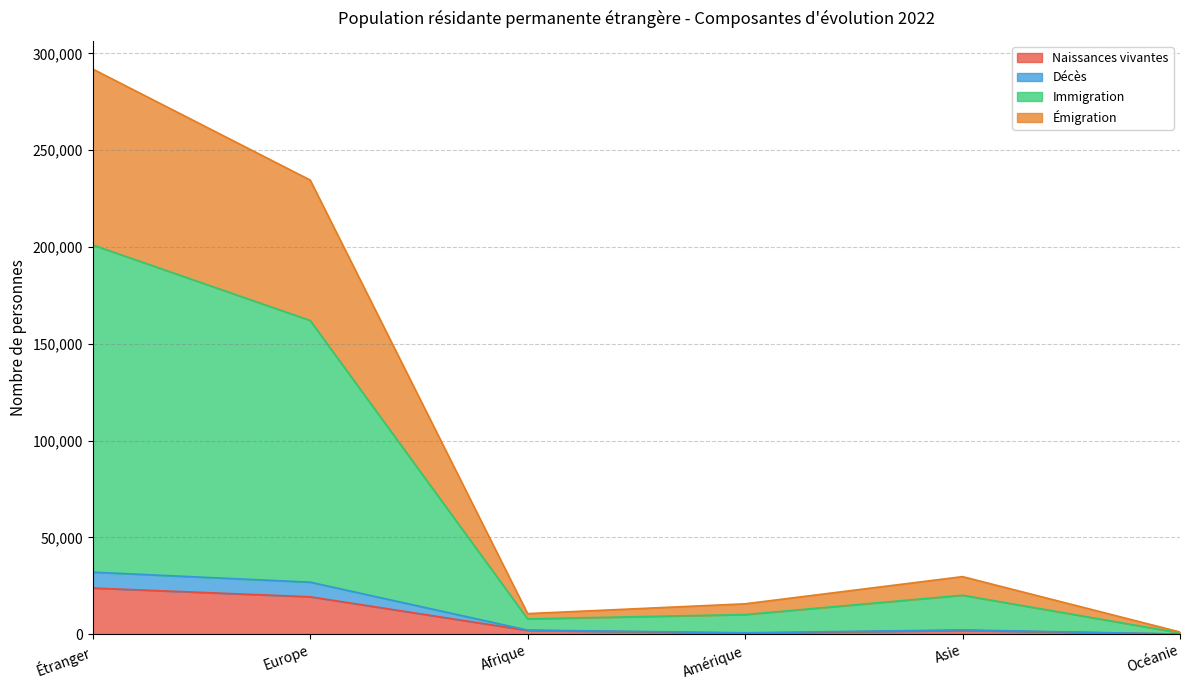

Does the chart have visible grid lines?

Yes